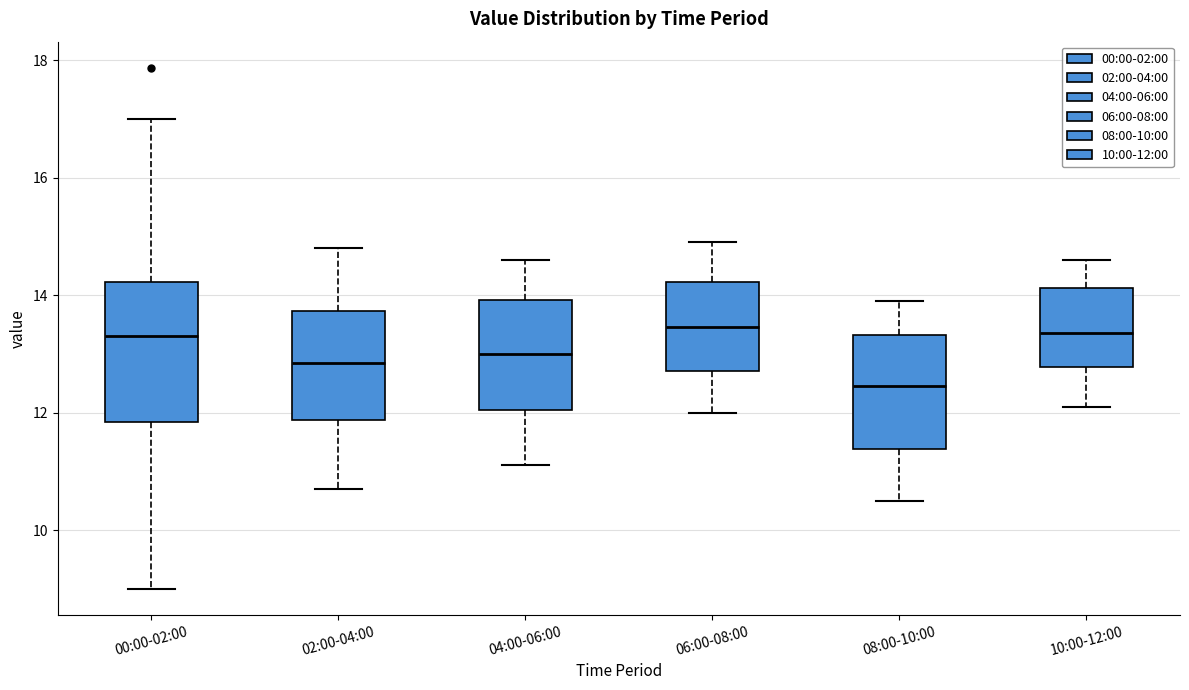

Where does the upper whisker of the box for 08:00-10:00 end on the y-axis? The values are not printed on the chart, so give them approximately, as read against the axis.

14.0